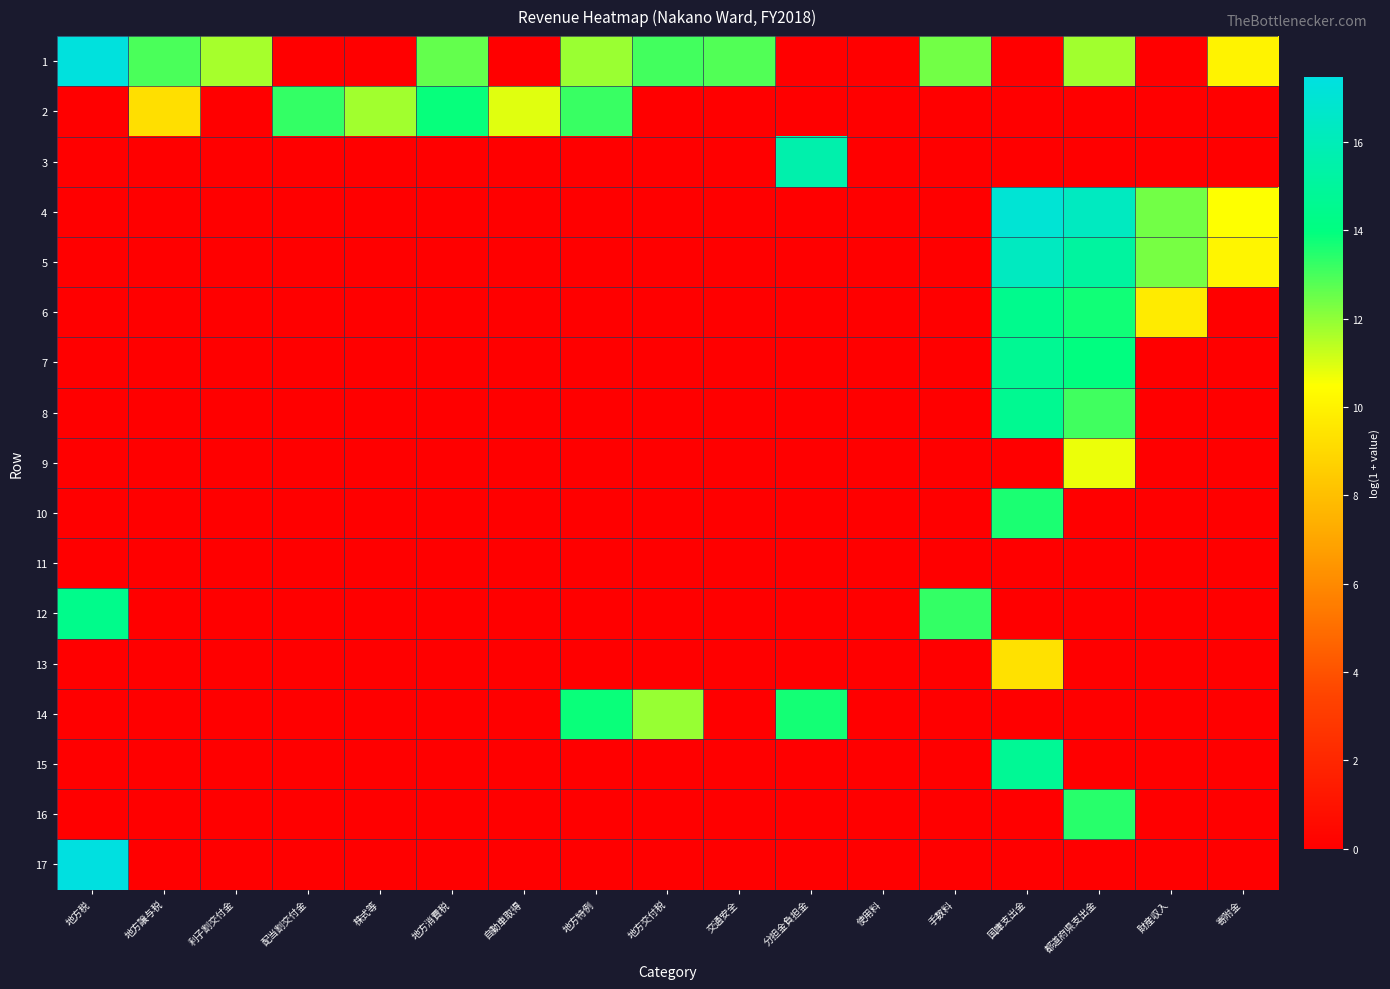

Reading left to right, transcribe all the data shown in this chart.

1: 地方税=17.3	地方譲与税=12.9	利子割交付金=11.7	配当割交付金=0.0	株式等=0.0	地方消費税=12.6	自動車取得=0.0	地方特例=11.8	地方交付税=13.0	交通安全=12.8	分担金負担金=0.0	使用料=0.0	手数料=12.4	国庫支出金=0.0	都道府県支出金=11.8	財産収入=0.0	寄附金=10.0
2: 地方税=0.0	地方譲与税=9.3	利子割交付金=0.0	配当割交付金=13.2	株式等=11.8	地方消費税=13.9	自動車取得=10.9	地方特例=13.2	地方交付税=0.0	交通安全=0.0	分担金負担金=0.0	使用料=0.0	手数料=0.0	国庫支出金=0.0	都道府県支出金=0.0	財産収入=0.0	寄附金=0.0
3: 地方税=0.0	地方譲与税=0.0	利子割交付金=0.0	配当割交付金=0.0	株式等=0.0	地方消費税=0.0	自動車取得=0.0	地方特例=0.0	地方交付税=0.0	交通安全=0.0	分担金負担金=15.6	使用料=0.0	手数料=0.0	国庫支出金=0.0	都道府県支出金=0.0	財産収入=0.0	寄附金=0.0
4: 地方税=0.0	地方譲与税=0.0	利子割交付金=0.0	配当割交付金=0.0	株式等=0.0	地方消費税=0.0	自動車取得=0.0	地方特例=0.0	地方交付税=0.0	交通安全=0.0	分担金負担金=0.0	使用料=0.0	手数料=0.0	国庫支出金=17.0	都道府県支出金=16.3	財産収入=12.4	寄附金=10.5
5: 地方税=0.0	地方譲与税=0.0	利子割交付金=0.0	配当割交付金=0.0	株式等=0.0	地方消費税=0.0	自動車取得=0.0	地方特例=0.0	地方交付税=0.0	交通安全=0.0	分担金負担金=0.0	使用料=0.0	手数料=0.0	国庫支出金=16.3	都道府県支出金=15.1	財産収入=12.3	寄附金=10.1
6: 地方税=0.0	地方譲与税=0.0	利子割交付金=0.0	配当割交付金=0.0	株式等=0.0	地方消費税=0.0	自動車取得=0.0	地方特例=0.0	地方交付税=0.0	交通安全=0.0	分担金負担金=0.0	使用料=0.0	手数料=0.0	国庫支出金=14.5	都道府県支出金=13.7	財産収入=9.7	寄附金=0.0
7: 地方税=0.0	地方譲与税=0.0	利子割交付金=0.0	配当割交付金=0.0	株式等=0.0	地方消費税=0.0	自動車取得=0.0	地方特例=0.0	地方交付税=0.0	交通安全=0.0	分担金負担金=0.0	使用料=0.0	手数料=0.0	国庫支出金=14.7	都道府県支出金=14.0	財産収入=0.0	寄附金=0.0
8: 地方税=0.0	地方譲与税=0.0	利子割交付金=0.0	配当割交付金=0.0	株式等=0.0	地方消費税=0.0	自動車取得=0.0	地方特例=0.0	地方交付税=0.0	交通安全=0.0	分担金負担金=0.0	使用料=0.0	手数料=0.0	国庫支出金=14.6	都道府県支出金=13.1	財産収入=0.0	寄附金=0.0
9: 地方税=0.0	地方譲与税=0.0	利子割交付金=0.0	配当割交付金=0.0	株式等=0.0	地方消費税=0.0	自動車取得=0.0	地方特例=0.0	地方交付税=0.0	交通安全=0.0	分担金負担金=0.0	使用料=0.0	手数料=0.0	国庫支出金=0.0	都道府県支出金=10.7	財産収入=0.0	寄附金=0.0
10: 地方税=0.0	地方譲与税=0.0	利子割交付金=0.0	配当割交付金=0.0	株式等=0.0	地方消費税=0.0	自動車取得=0.0	地方特例=0.0	地方交付税=0.0	交通安全=0.0	分担金負担金=0.0	使用料=0.0	手数料=0.0	国庫支出金=13.6	都道府県支出金=0.0	財産収入=0.0	寄附金=0.0
11: 地方税=0.0	地方譲与税=0.0	利子割交付金=0.0	配当割交付金=0.0	株式等=0.0	地方消費税=0.0	自動車取得=0.0	地方特例=0.0	地方交付税=0.0	交通安全=0.0	分担金負担金=0.0	使用料=0.0	手数料=0.0	国庫支出金=0.0	都道府県支出金=0.0	財産収入=0.0	寄附金=0.0
12: 地方税=14.4	地方譲与税=0.0	利子割交付金=0.0	配当割交付金=0.0	株式等=0.0	地方消費税=0.0	自動車取得=0.0	地方特例=0.0	地方交付税=0.0	交通安全=0.0	分担金負担金=0.0	使用料=0.0	手数料=13.3	国庫支出金=0.0	都道府県支出金=0.0	財産収入=0.0	寄附金=0.0
13: 地方税=0.0	地方譲与税=0.0	利子割交付金=0.0	配当割交付金=0.0	株式等=0.0	地方消費税=0.0	自動車取得=0.0	地方特例=0.0	地方交付税=0.0	交通安全=0.0	分担金負担金=0.0	使用料=0.0	手数料=0.0	国庫支出金=9.3	都道府県支出金=0.0	財産収入=0.0	寄附金=0.0
14: 地方税=0.0	地方譲与税=0.0	利子割交付金=0.0	配当割交付金=0.0	株式等=0.0	地方消費税=0.0	自動車取得=0.0	地方特例=13.8	地方交付税=11.9	交通安全=0.0	分担金負担金=13.7	使用料=0.0	手数料=0.0	国庫支出金=0.0	都道府県支出金=0.0	財産収入=0.0	寄附金=0.0
15: 地方税=0.0	地方譲与税=0.0	利子割交付金=0.0	配当割交付金=0.0	株式等=0.0	地方消費税=0.0	自動車取得=0.0	地方特例=0.0	地方交付税=0.0	交通安全=0.0	分担金負担金=0.0	使用料=0.0	手数料=0.0	国庫支出金=14.8	都道府県支出金=0.0	財産収入=0.0	寄附金=0.0
16: 地方税=0.0	地方譲与税=0.0	利子割交付金=0.0	配当割交付金=0.0	株式等=0.0	地方消費税=0.0	自動車取得=0.0	地方特例=0.0	地方交付税=0.0	交通安全=0.0	分担金負担金=0.0	使用料=0.0	手数料=0.0	国庫支出金=0.0	都道府県支出金=13.4	財産収入=0.0	寄附金=0.0
17: 地方税=17.5	地方譲与税=0.0	利子割交付金=0.0	配当割交付金=0.0	株式等=0.0	地方消費税=0.0	自動車取得=0.0	地方特例=0.0	地方交付税=0.0	交通安全=0.0	分担金負担金=0.0	使用料=0.0	手数料=0.0	国庫支出金=0.0	都道府県支出金=0.0	財産収入=0.0	寄附金=0.0